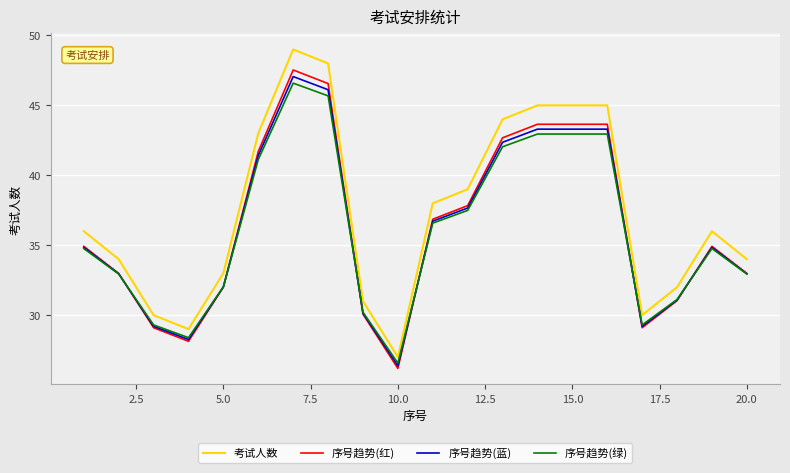

What is the minimum value shown in the chart?

26.2